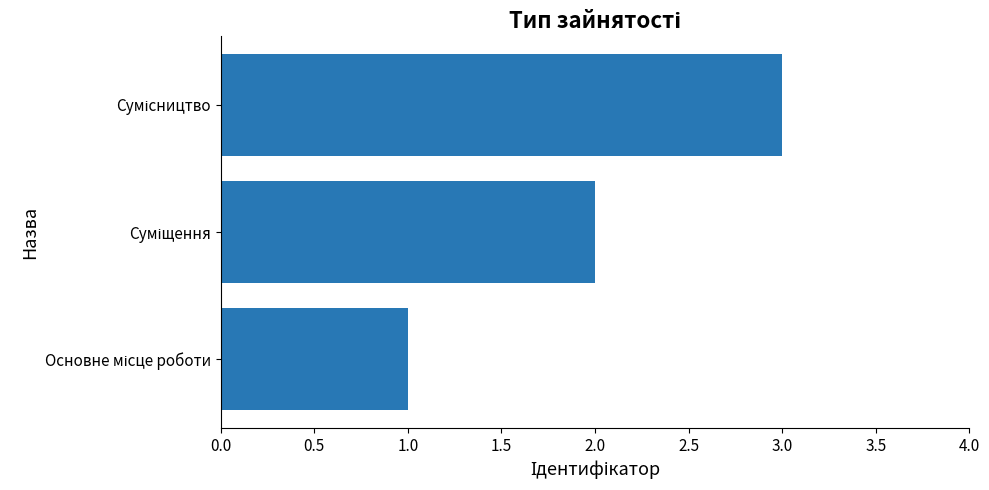

What is the average value?

2